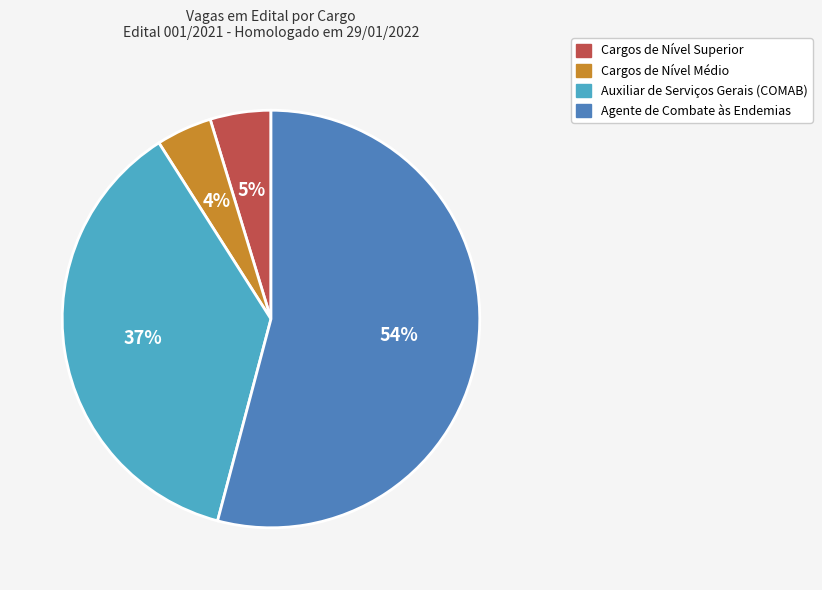

Does any single category account for the majority?

Yes